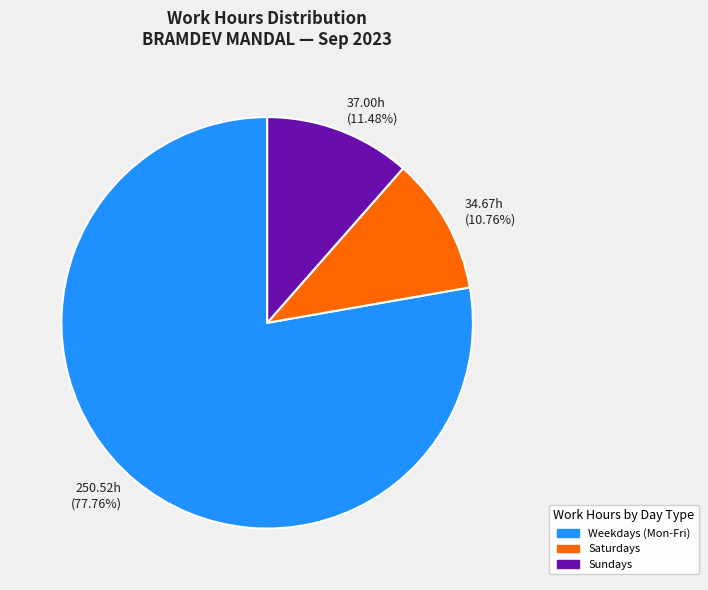

Rank the categories by value from highest to lowest.

250.52h (77.76%), 37.00h (11.48%), 34.67h (10.76%)